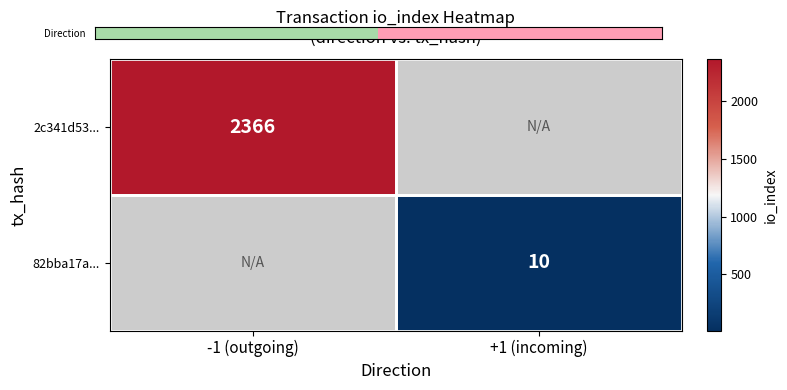

The value of 2c341d53... at -1 (outgoing) is 2366. True or false?

True